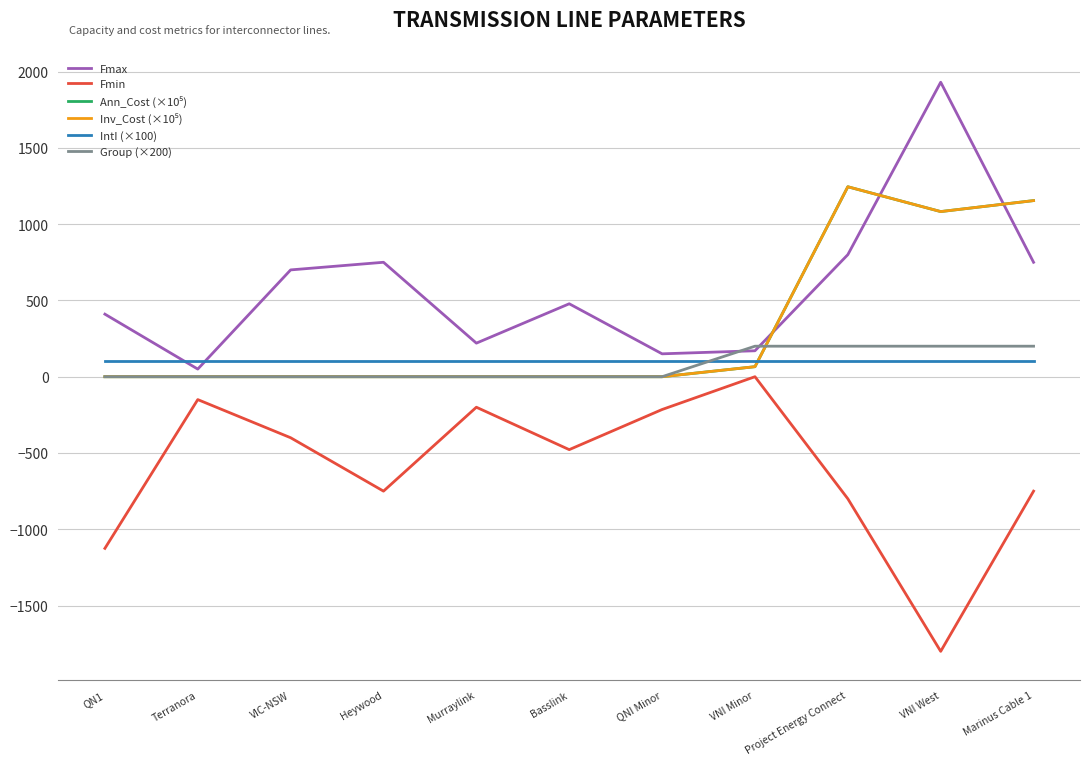

What is the approximate value of IntI (×100) at Murraylink?

100.0